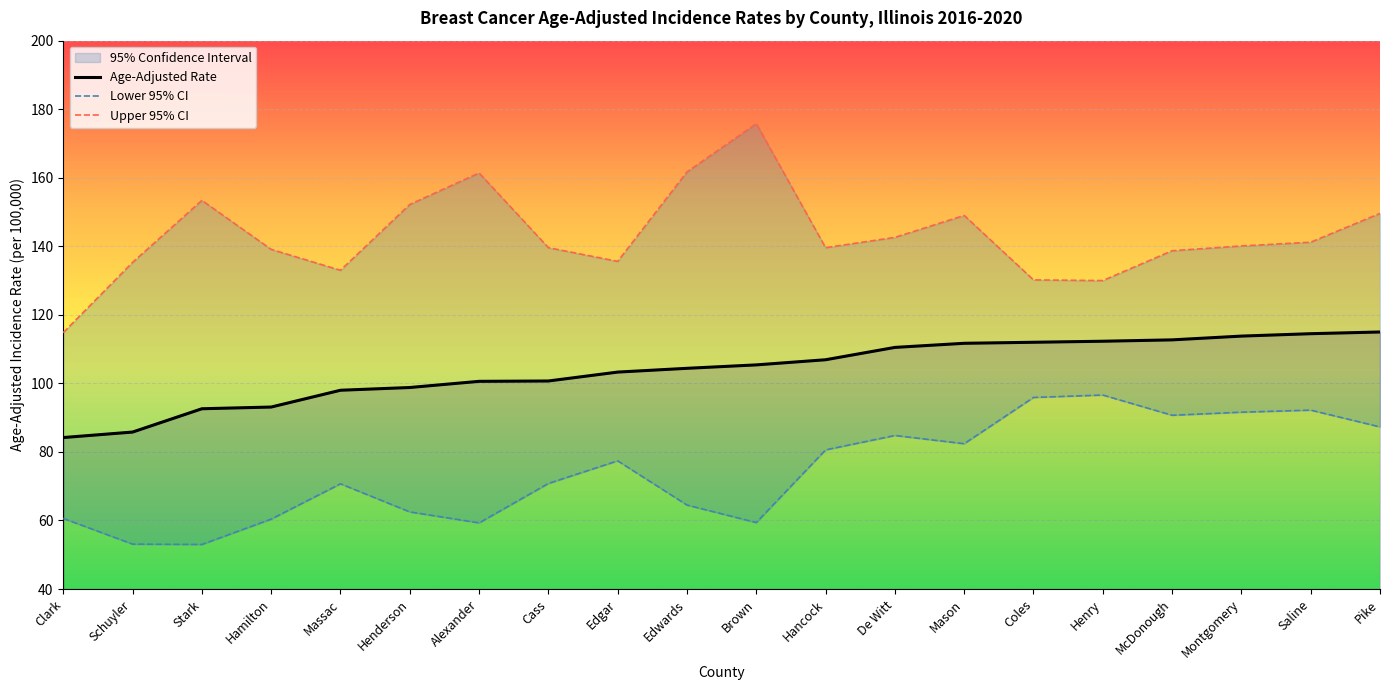

Is it true that Age-Adjusted Rate equals 104.4 at Edwards?

True